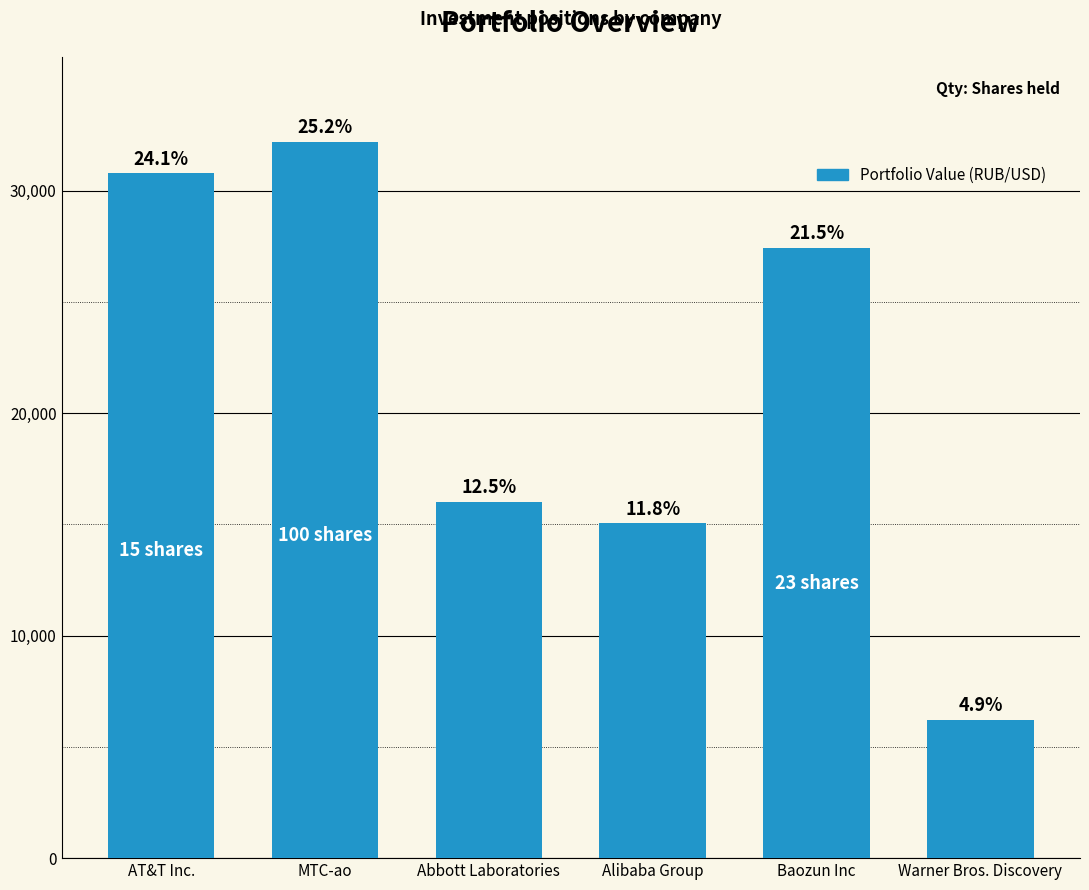

The value at Abbott Laboratories is 27485.5. True or false?

False